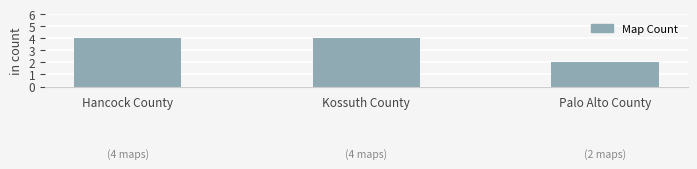

What is the value of the 1st bar from the left?

4